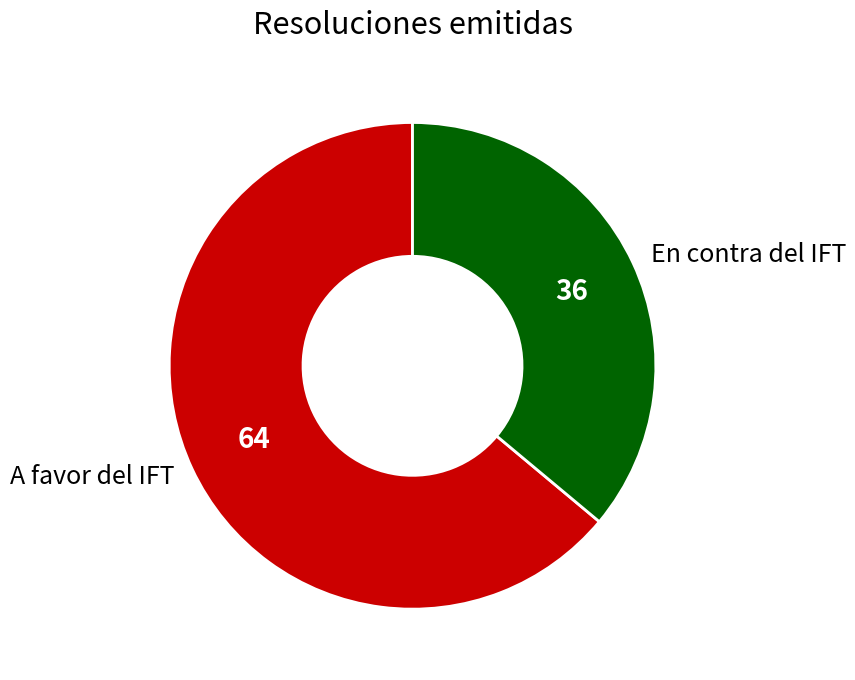

What is the majority slice?

A favor del IFT